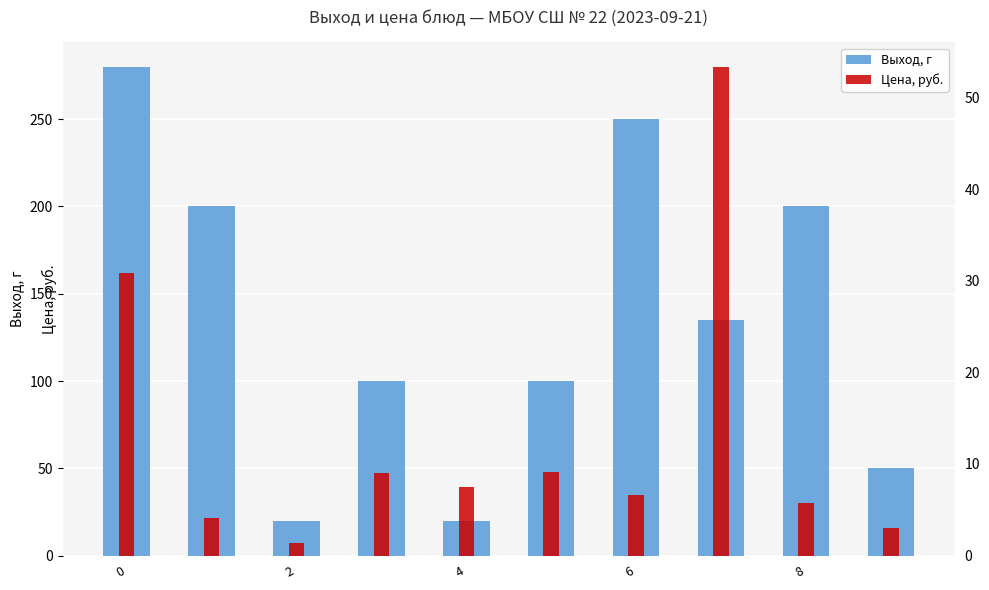

Which category has the highest value in the Выход, г series?

−2